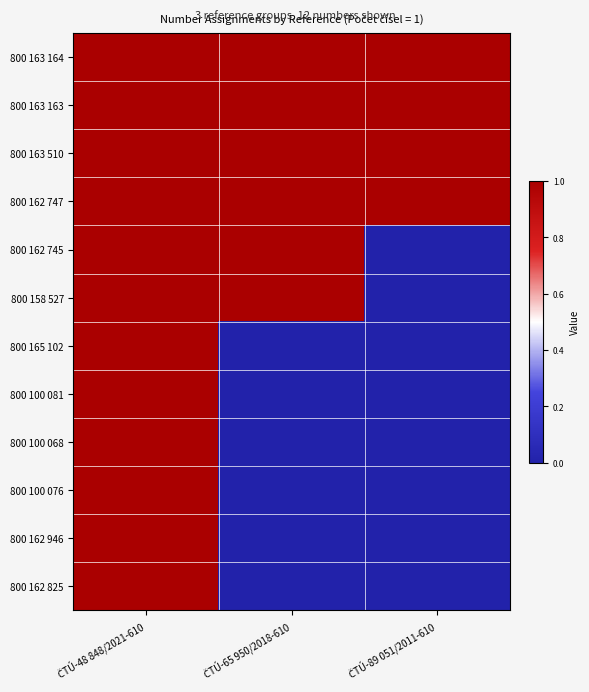

Which series has the largest total across all categories?

800 163 164